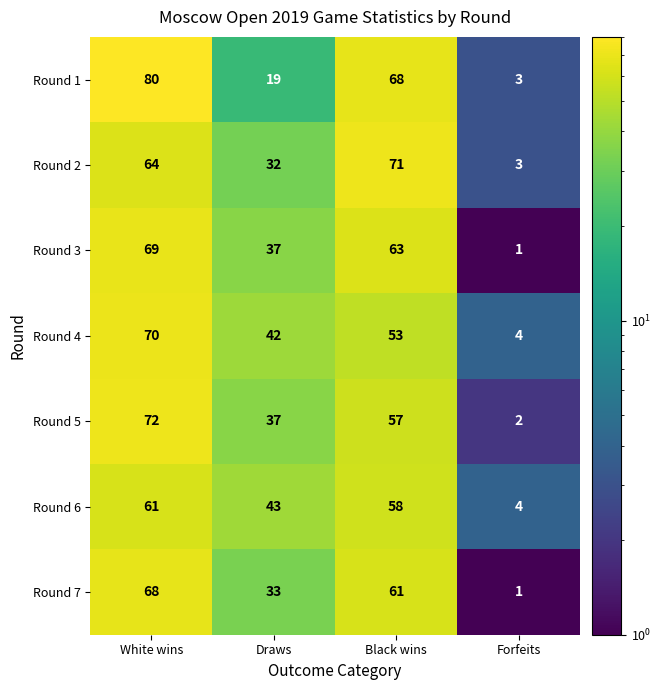

What is the approximate value of Round 4 at Draws?

42